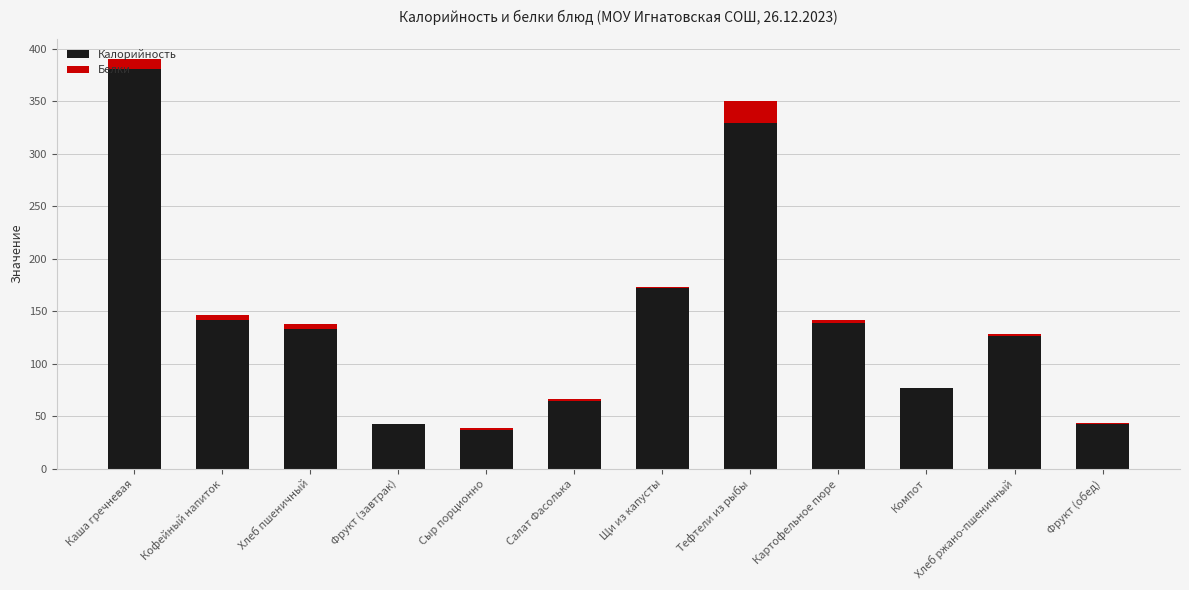

What is the sum of all Калорийность values?

1684.1